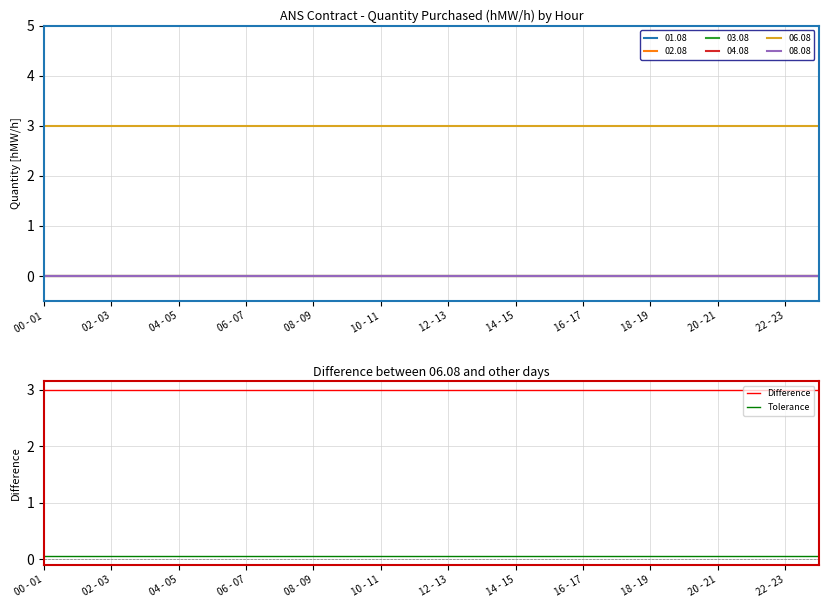

At which label is Difference closest to 3?

00 - 01